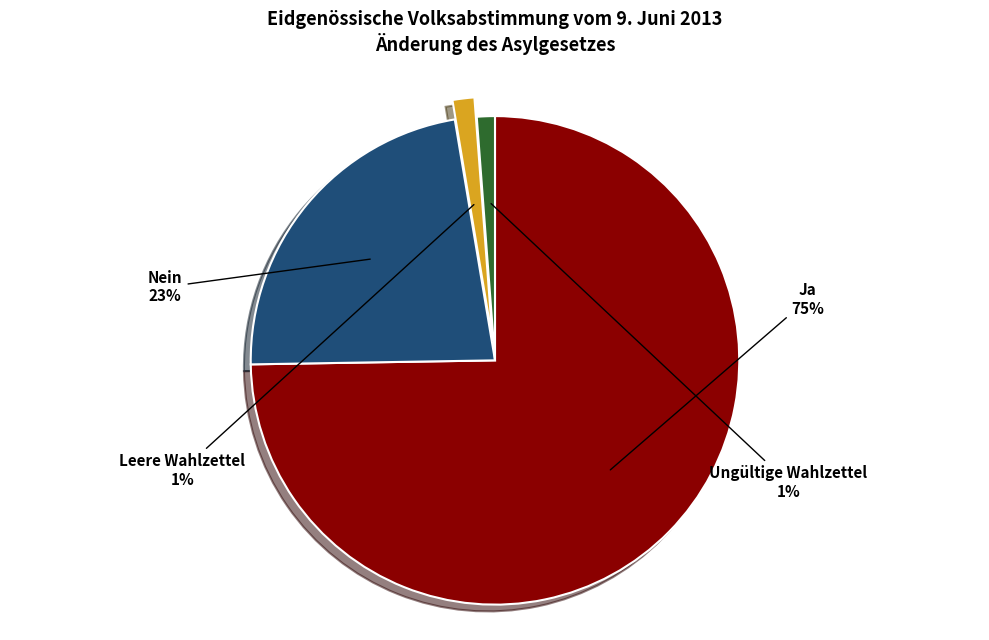

To the nearest percent, what portion does Ja represent?

75%